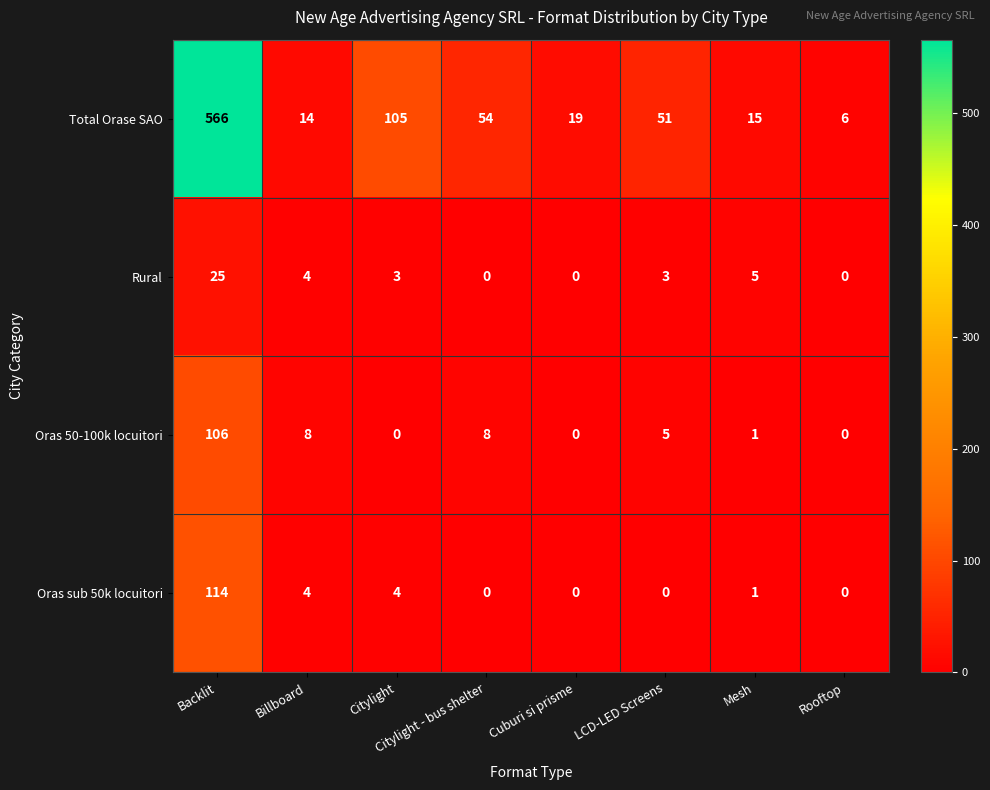

What is the difference between the maximum and minimum values in the Total Orase SAO series?

560